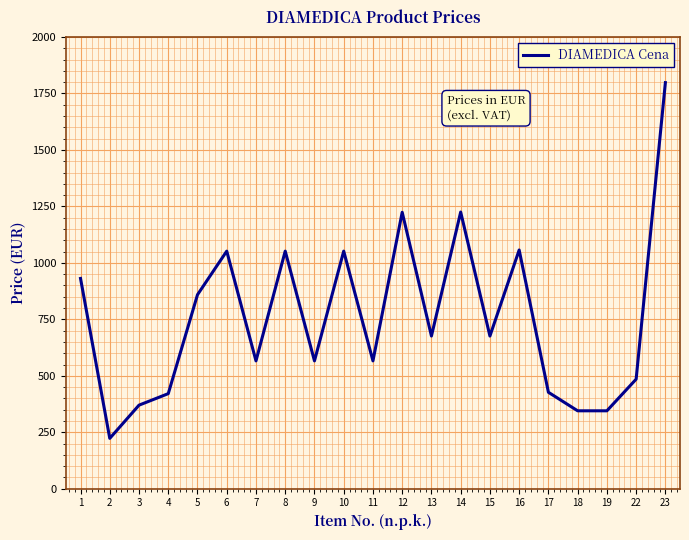

True or false: the data shows 1052 at 6.

True